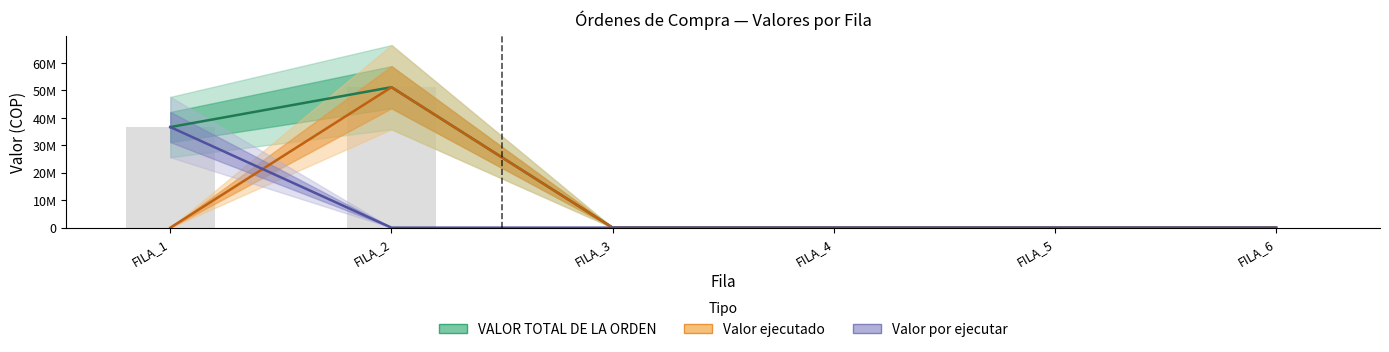

Is the value of Valor ejecutado at FILA_3 greater than the value of Valor por ejecutar at FILA_3?

No